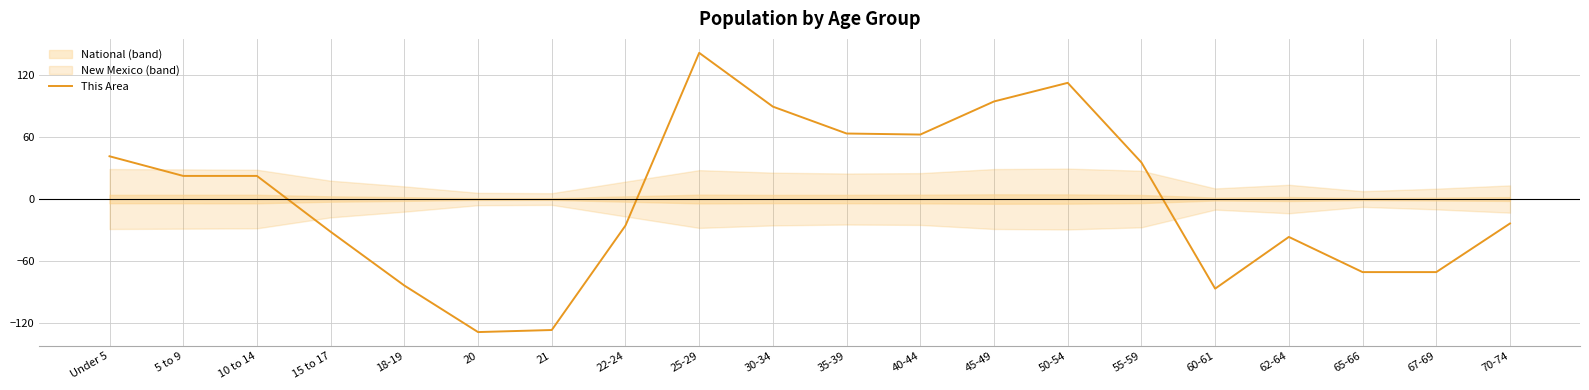

Rank the categories by value from lowest to highest.

20, 21, 60-61, 18-19, 65-66, 67-69, 62-64, 15 to 17, 22-24, 70-74, 5 to 9, 10 to 14, 55-59, Under 5, 40-44, 35-39, 30-34, 45-49, 50-54, 25-29